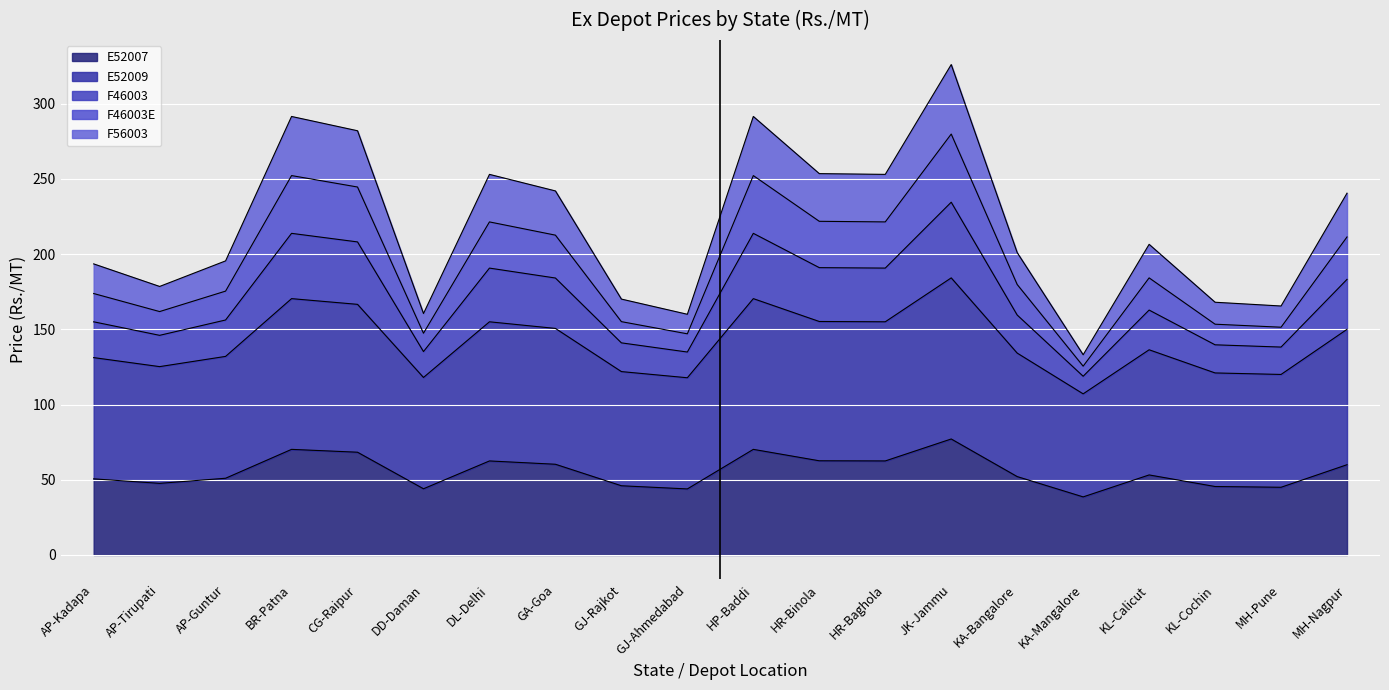

Which category has the highest value in the E52009 series?

JK-Jammu